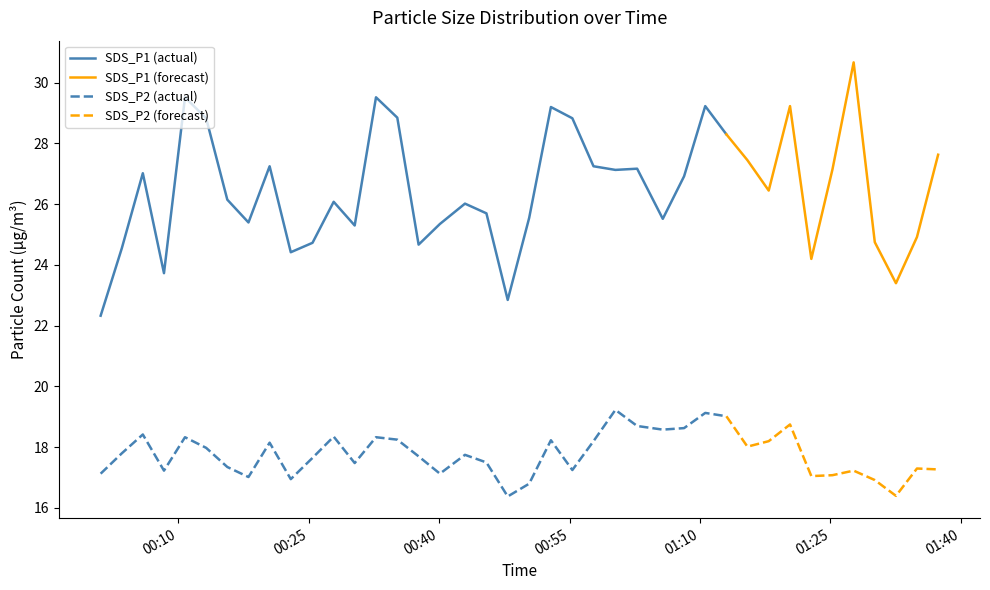

What is the total value across all series at 2?

45.4